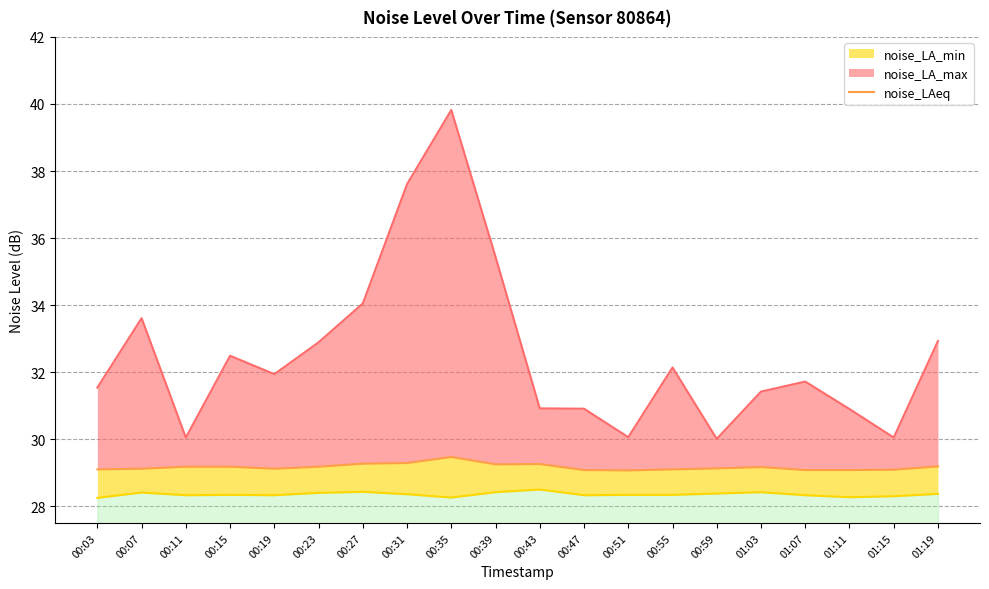

Which category has the highest value across all series?

00:35